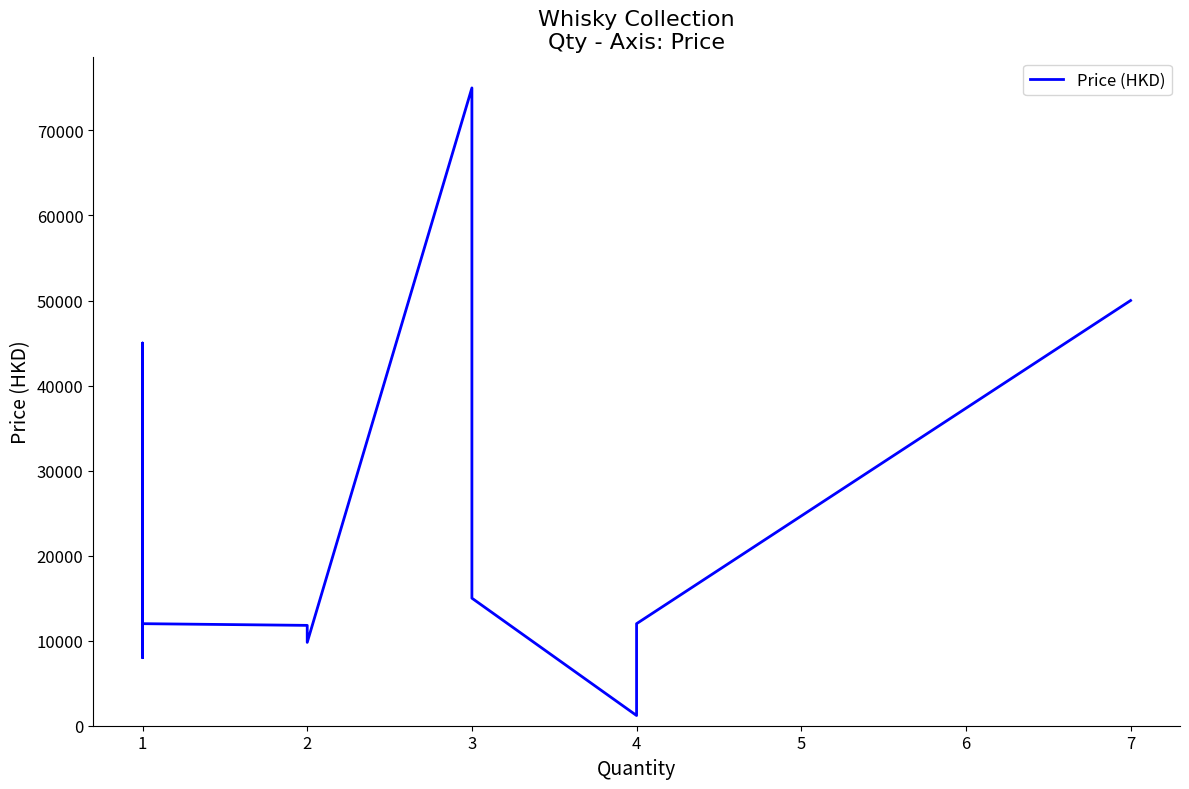

Rank the categories by value from highest to lowest.

15, 19, 1, 10, 2, 5, 0, 3, 9, 16, 6, 4, 7, 12, 18, 13, 8, 14, 11, 17